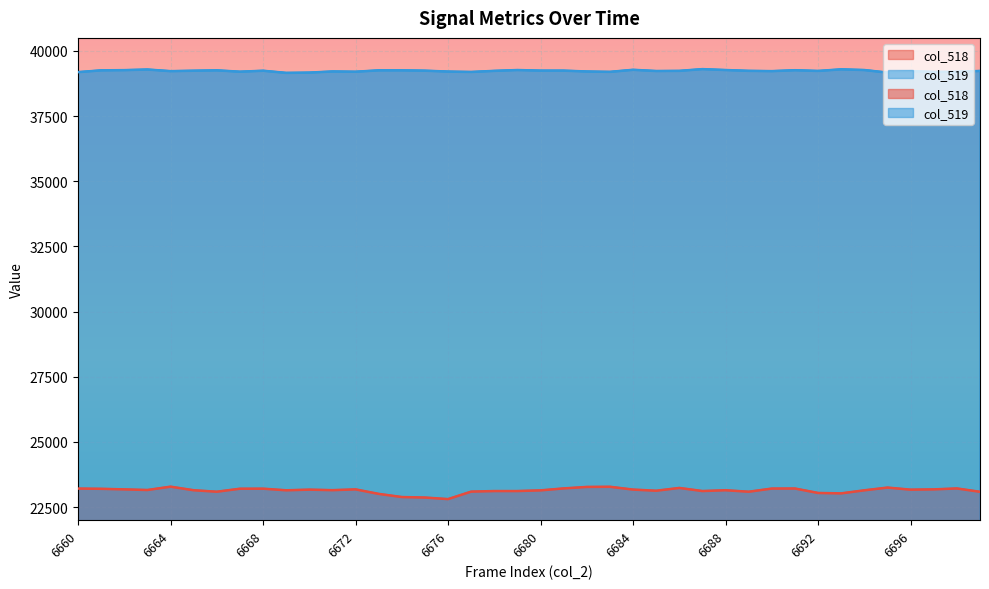

Rank the series by their maximum value, from highest to lowest.

col_519, col_518